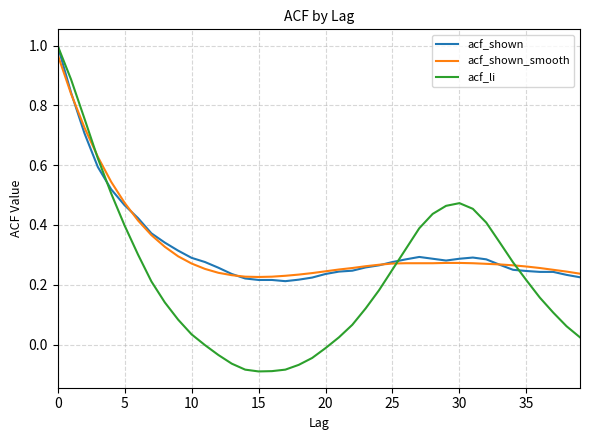

How many distinct data groups are displayed?

3